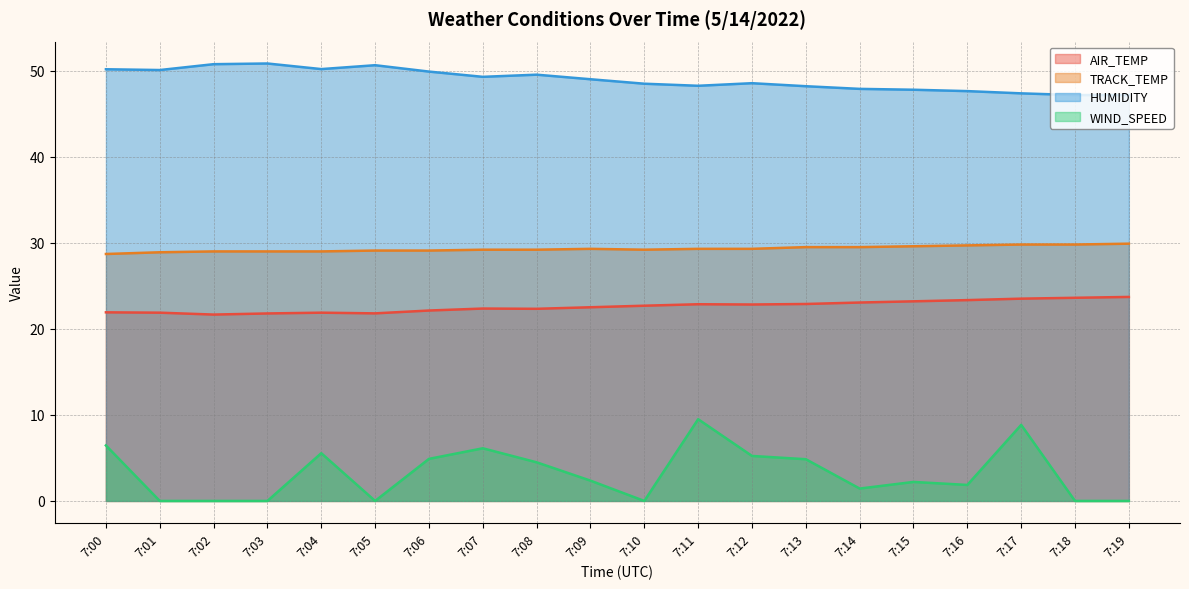

True or false: TRACK_TEMP and WIND_SPEED cross at least once.

False